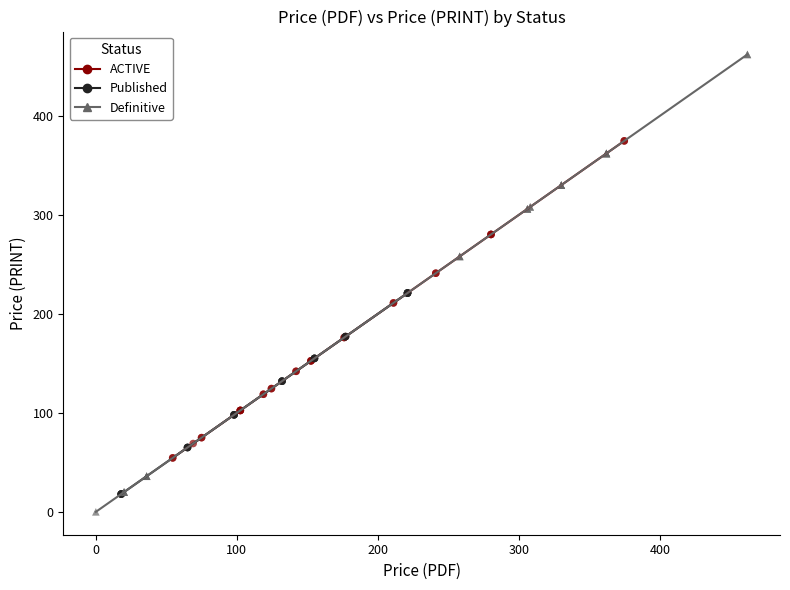

Which series contains the highest Y value?

Definitive